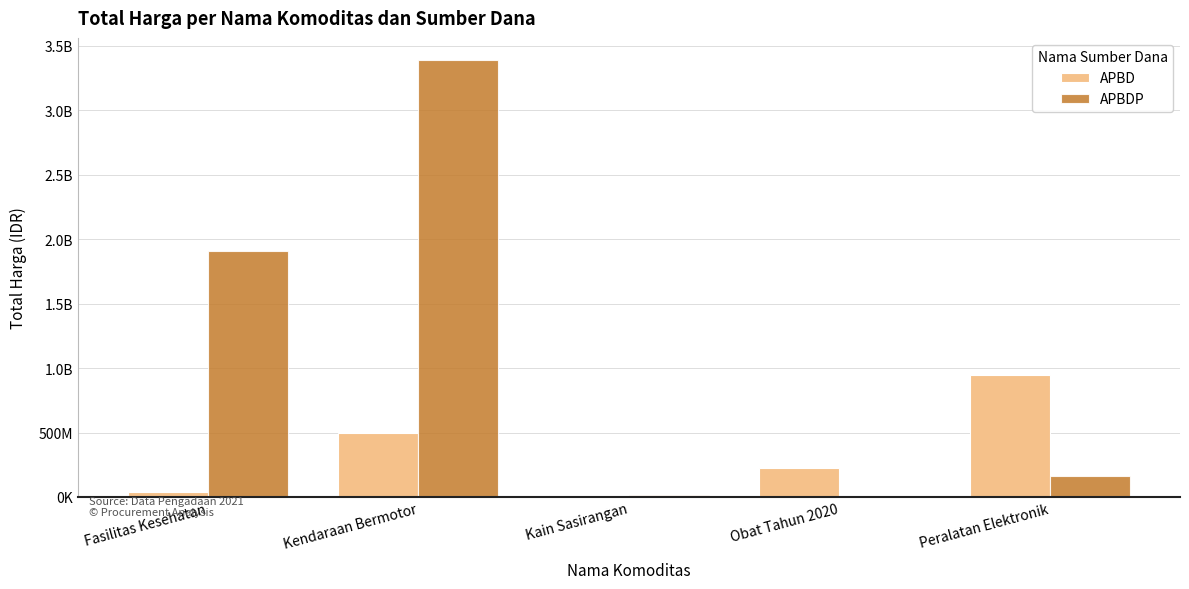

Which series changed the most between Kain Sasirangan and Peralatan Elektronik?

APBD